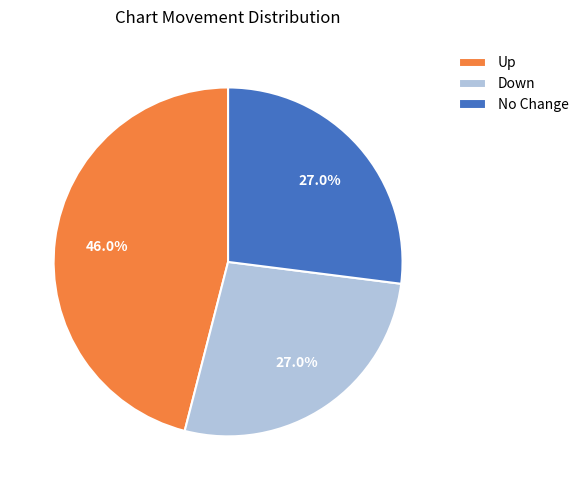

Which slice is the largest?

Up